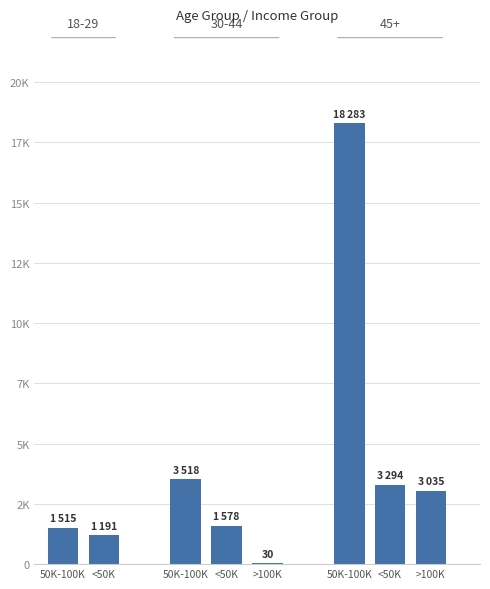

The chart shows a value of 1896 at <50K. True or false?

False